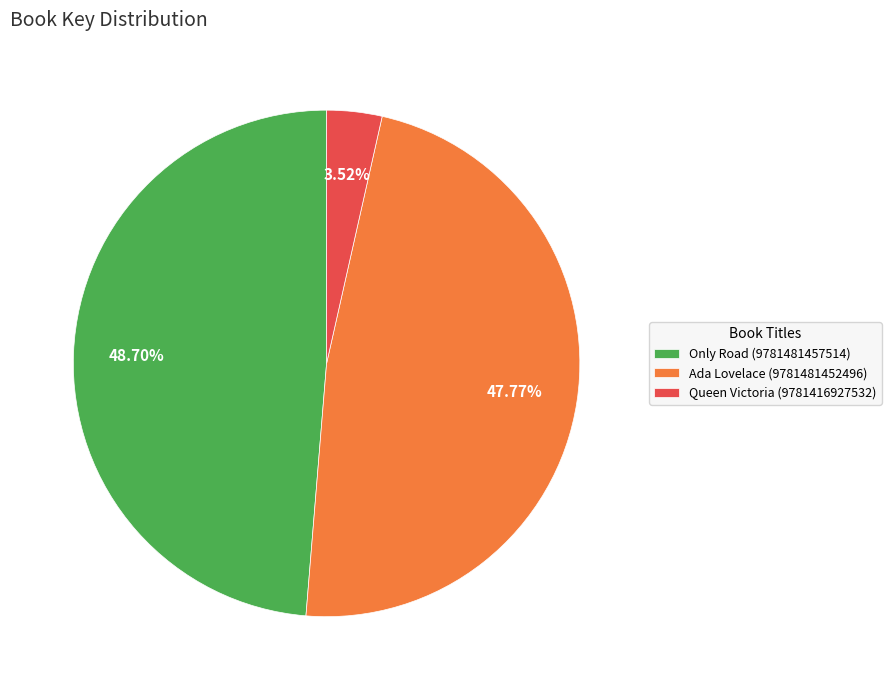

What percentage is the Only Road (9781481457514) slice, to the nearest percent?

49%